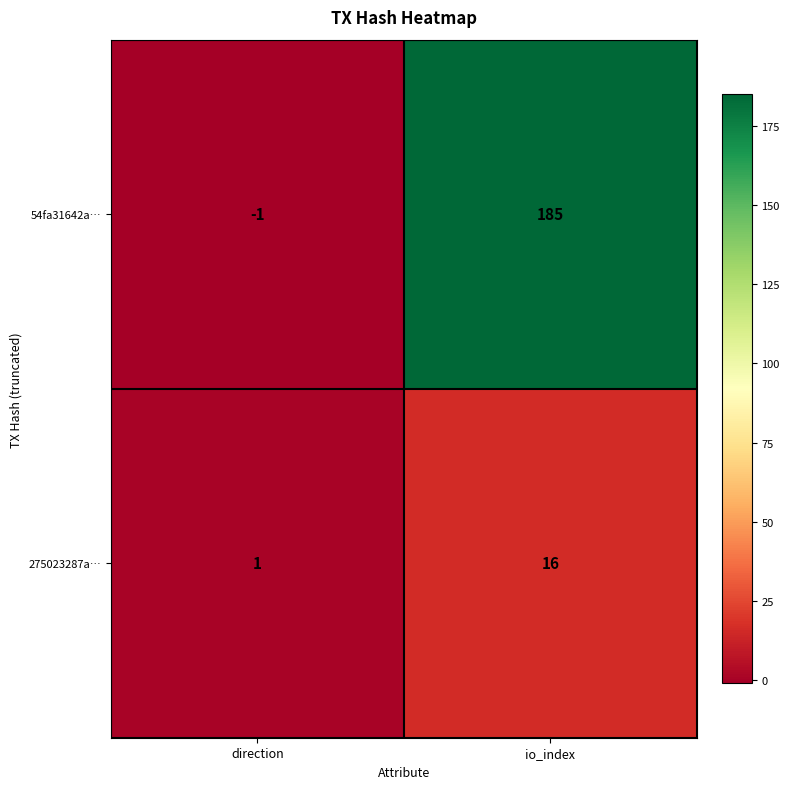

List the series in order of their overall mean, highest first.

54fa31642a…, 275023287a…